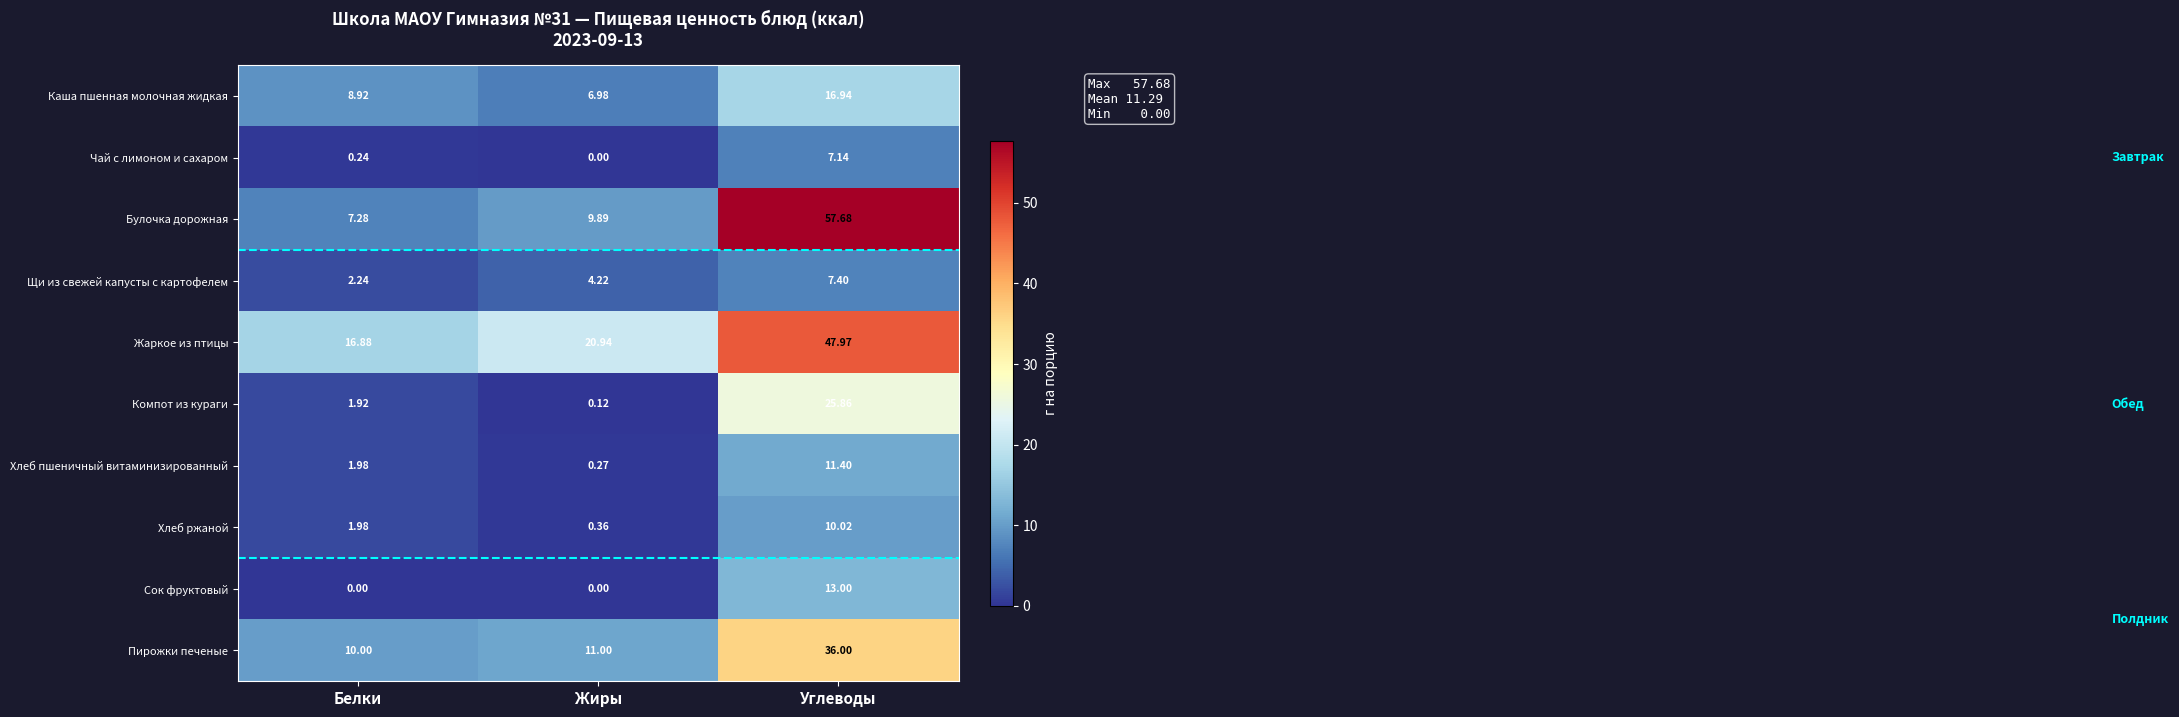

Which series has the largest range (max minus min)?

Булочка дорожная